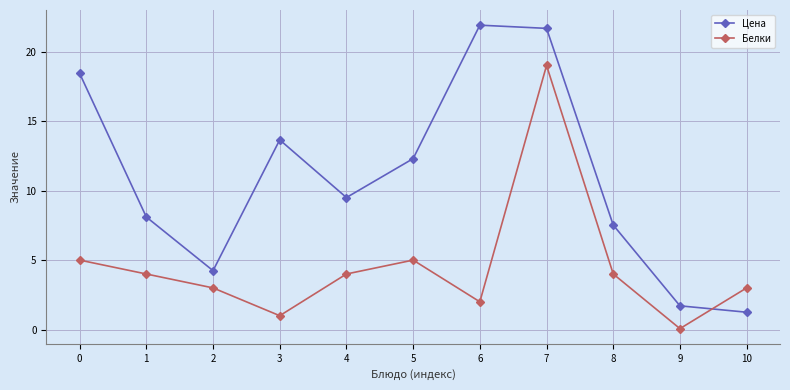

Rank the series at 9 from highest to lowest value.

Цена, Белки